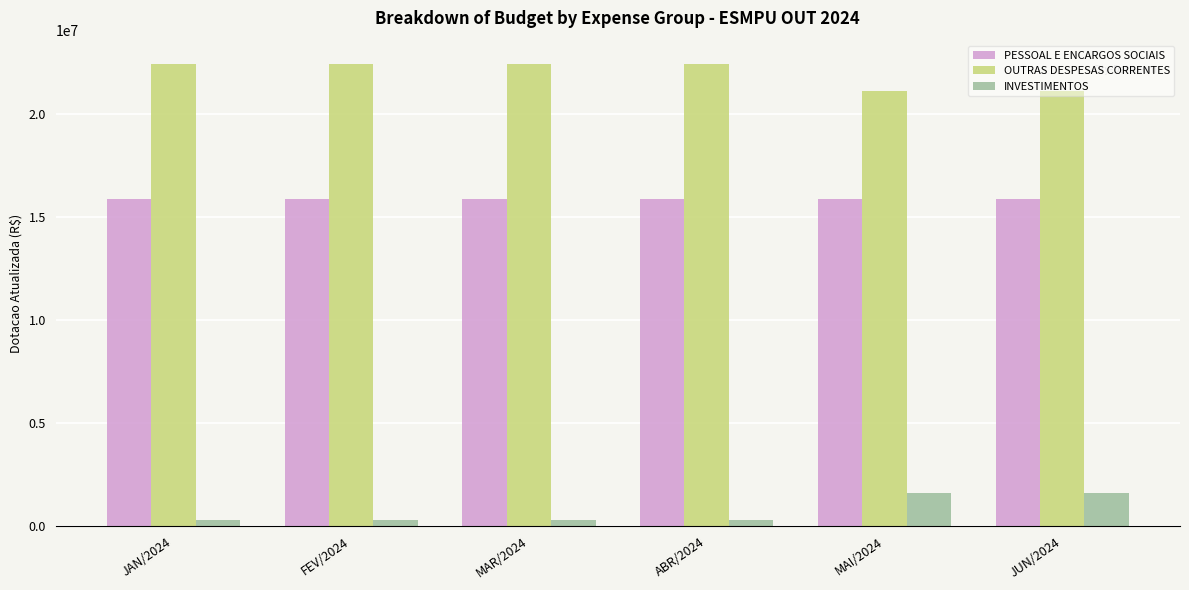

What is the difference between the maximum and minimum values in the OUTRAS DESPESAS CORRENTES series?

1337483